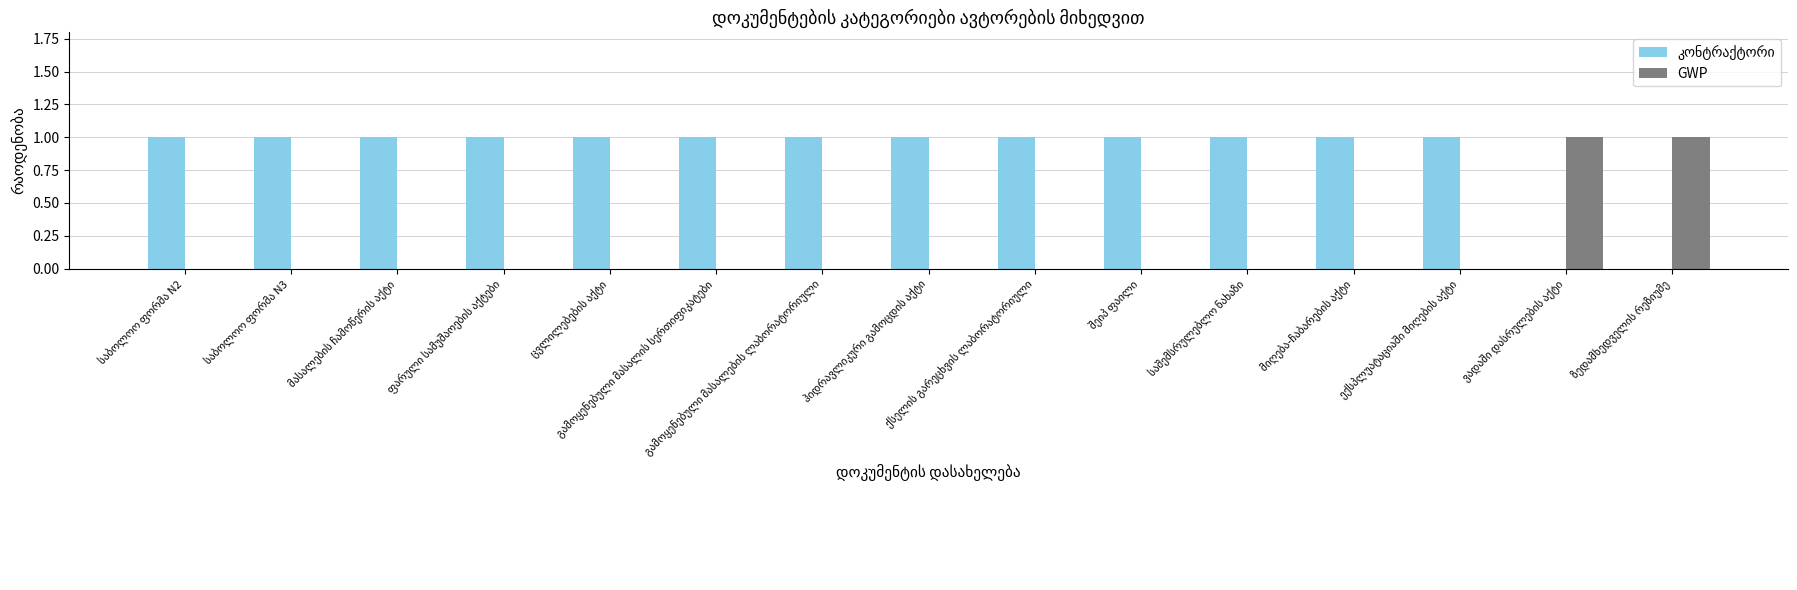

Are the bars horizontal?

No